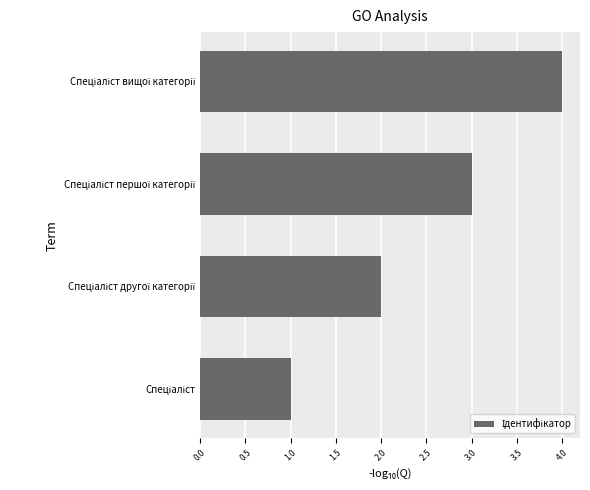

What is the sum of all values?

10